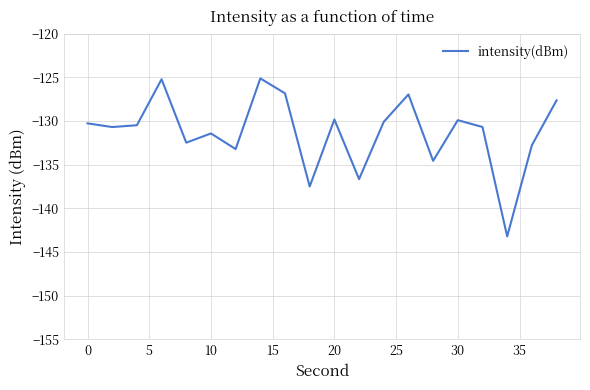

What is the difference between the maximum and minimum values?

18.1